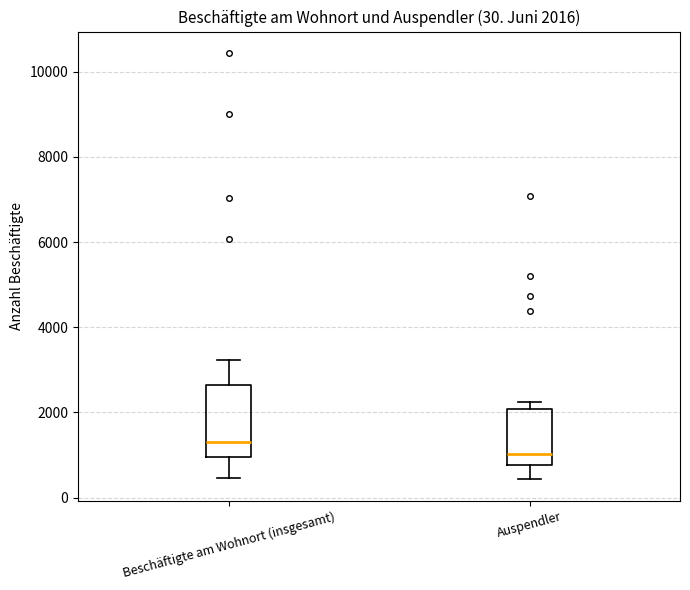

Which box is the tallest, from its lower edge to its upper edge?

Beschäftigte am Wohnort (insgesamt)